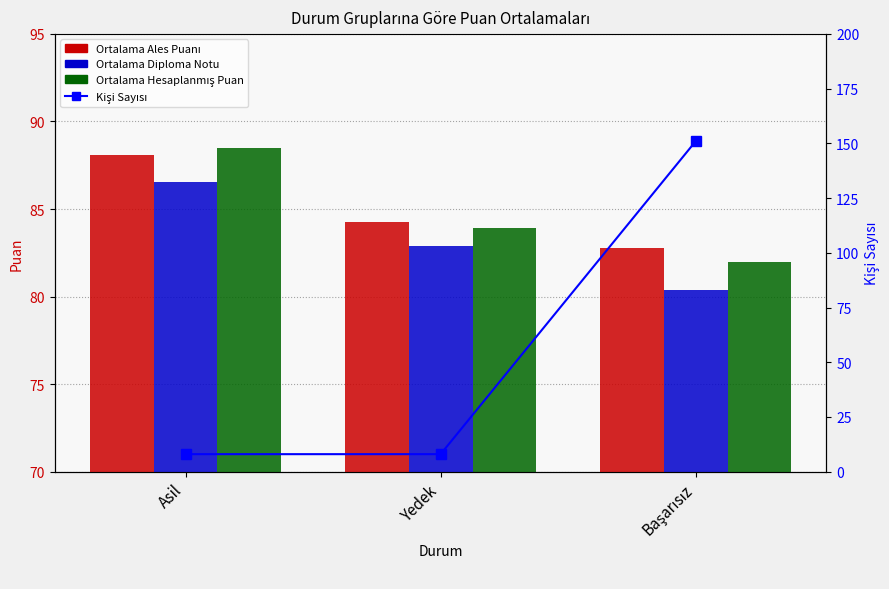

At which label does Ortalama Hesaplanmış Puan first exceed 83?

Asil